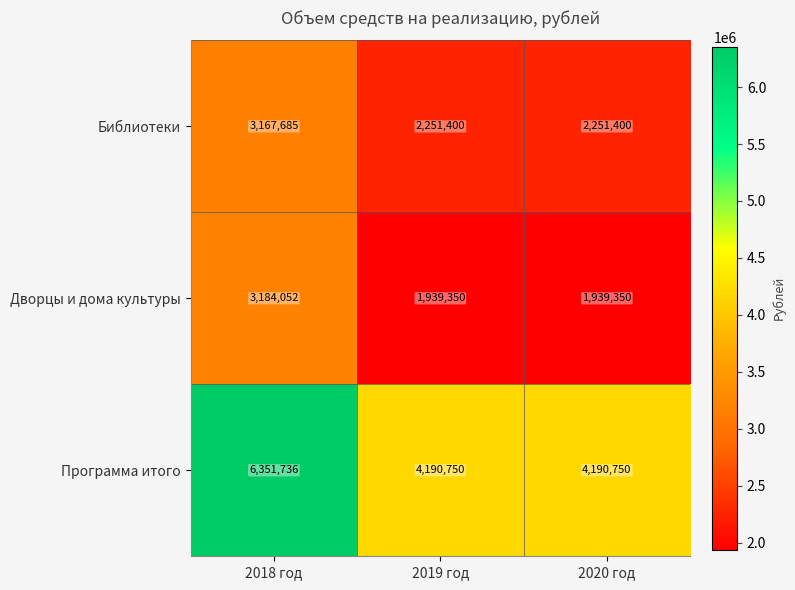

The value of Дворцы и дома культуры at 2018 год is 3184052. True or false?

True